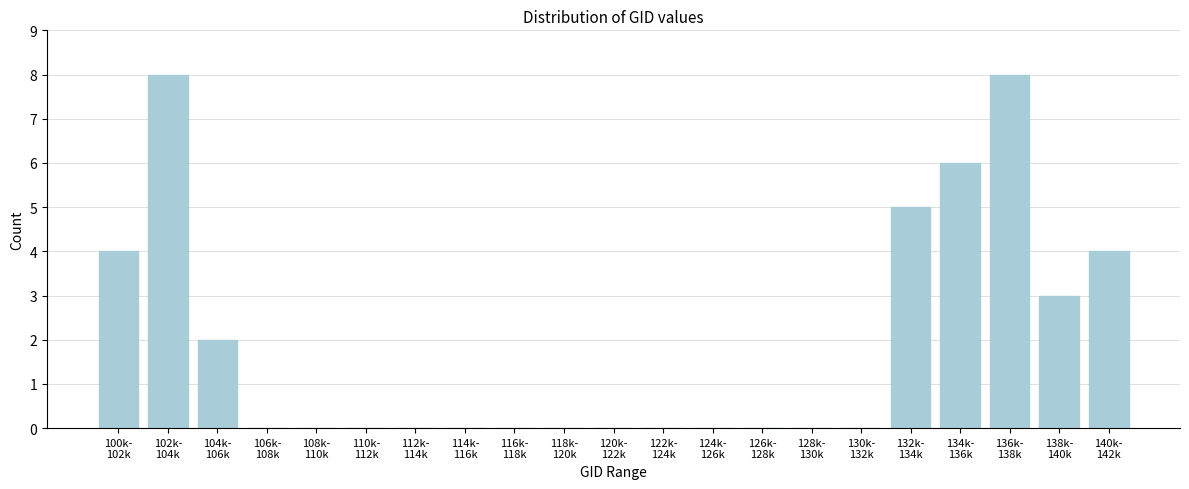

What is the sum of all values?

40